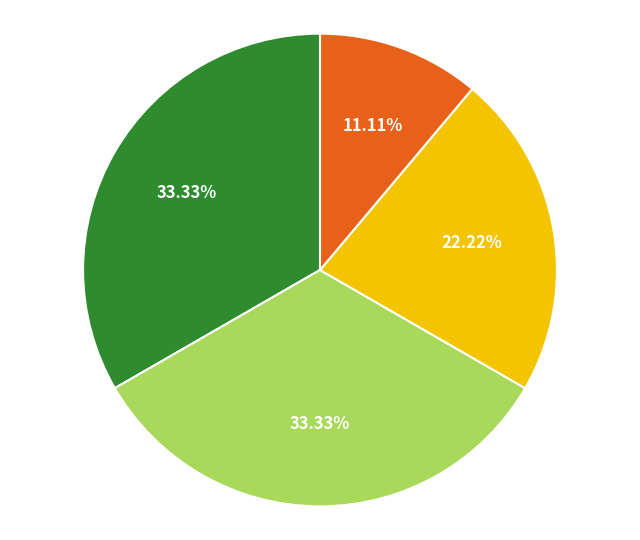

Is there a majority slice in this chart?

No